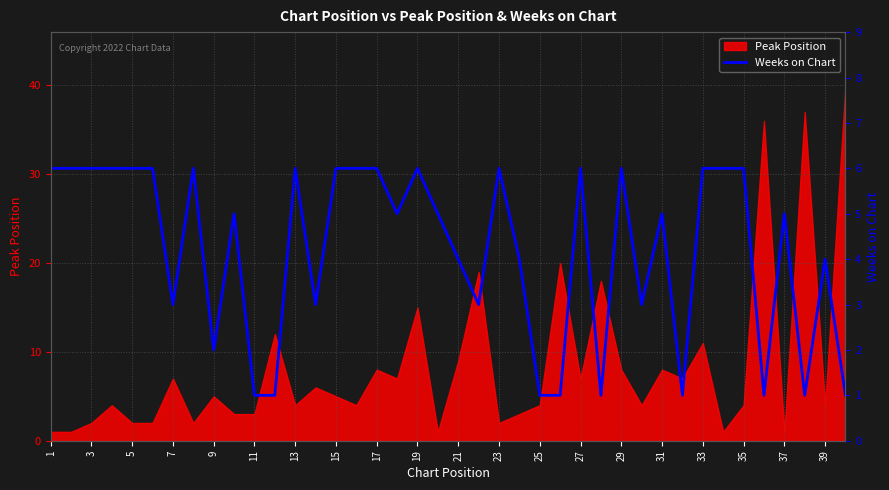

The value of Peak Position at 31 is 8. True or false?

True